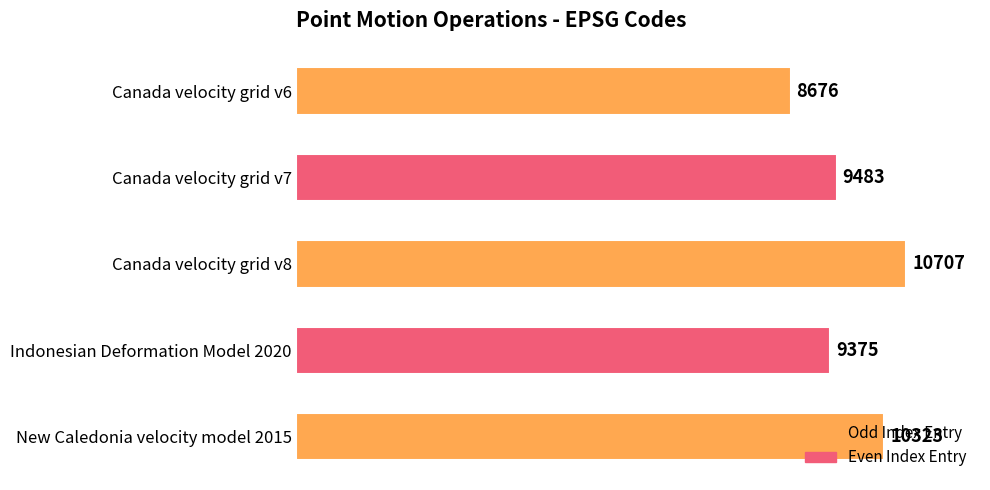

What position from the bottom is New Caledonia velocity model 2015?

1